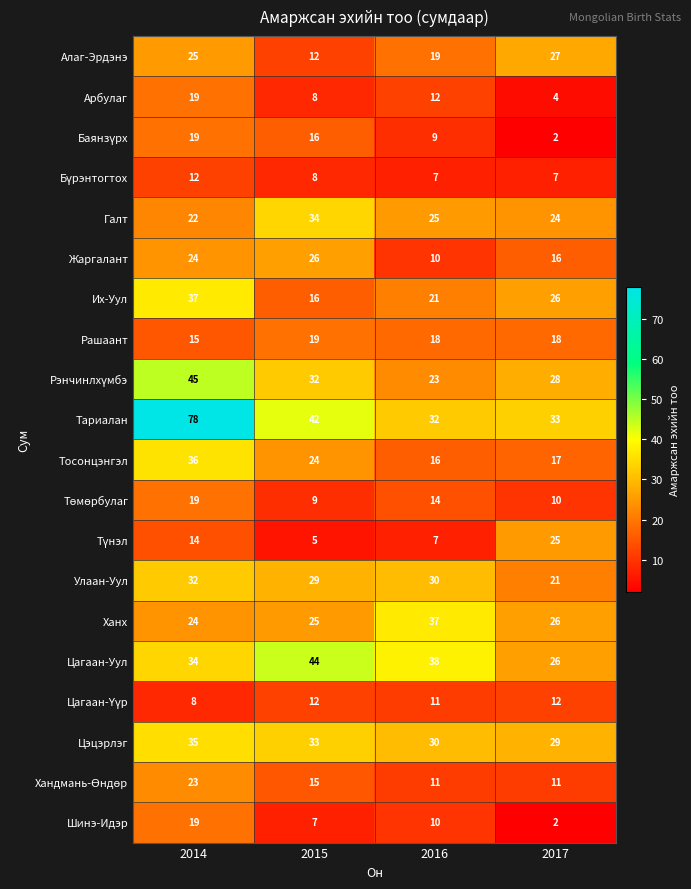

At which category is the sum across all series the highest?

2014